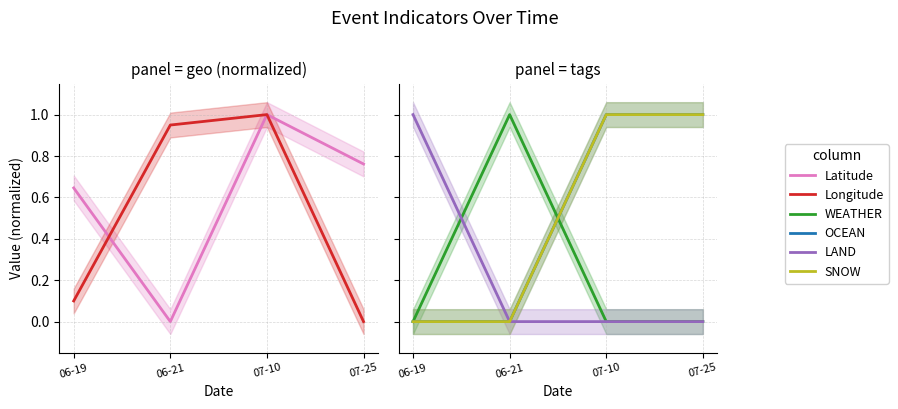

Reading left to right, what are all the values shown in this chart?

Latitude: 0.6	0.0	1.0	0.8
Longitude: 0.1	0.9	1.0	0.0
WEATHER: 0.0	1.0	0.0	0.0
OCEAN: 0.0	0.0	1.0	1.0
LAND: 1.0	0.0	0.0	0.0
SNOW: 0.0	0.0	1.0	1.0